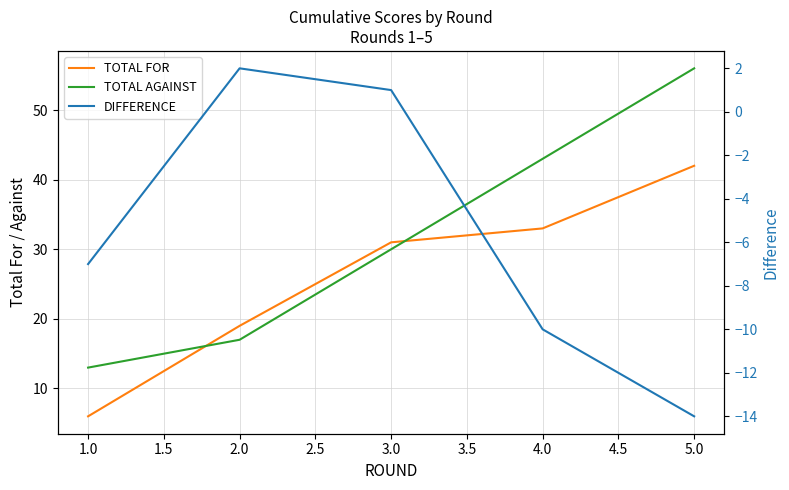

What is the maximum value shown in the chart?

56